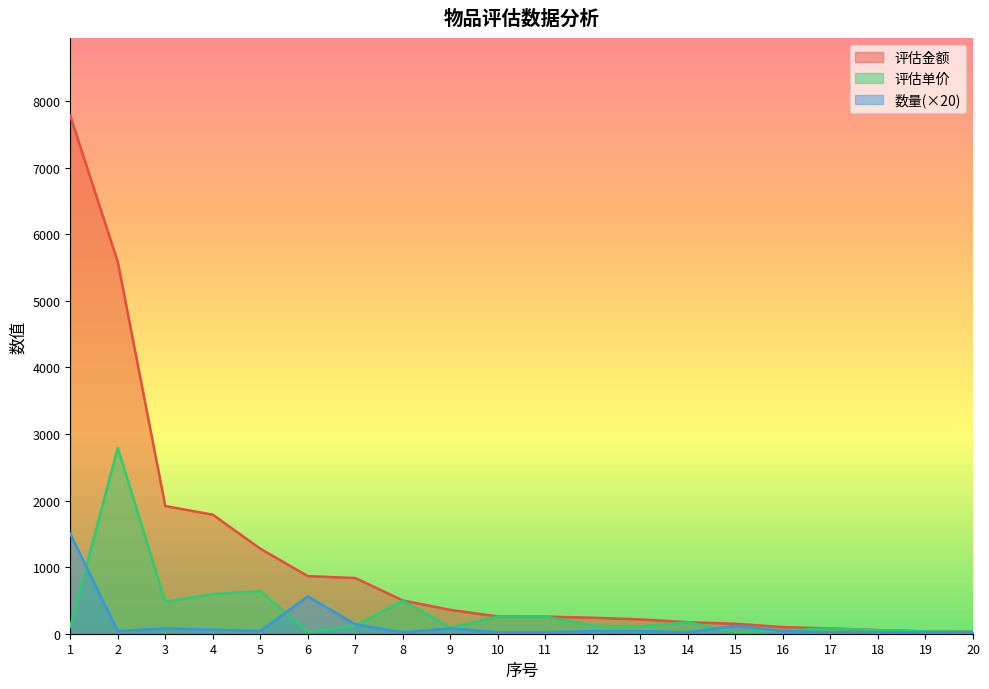

Count the number of data series in this chart.

3